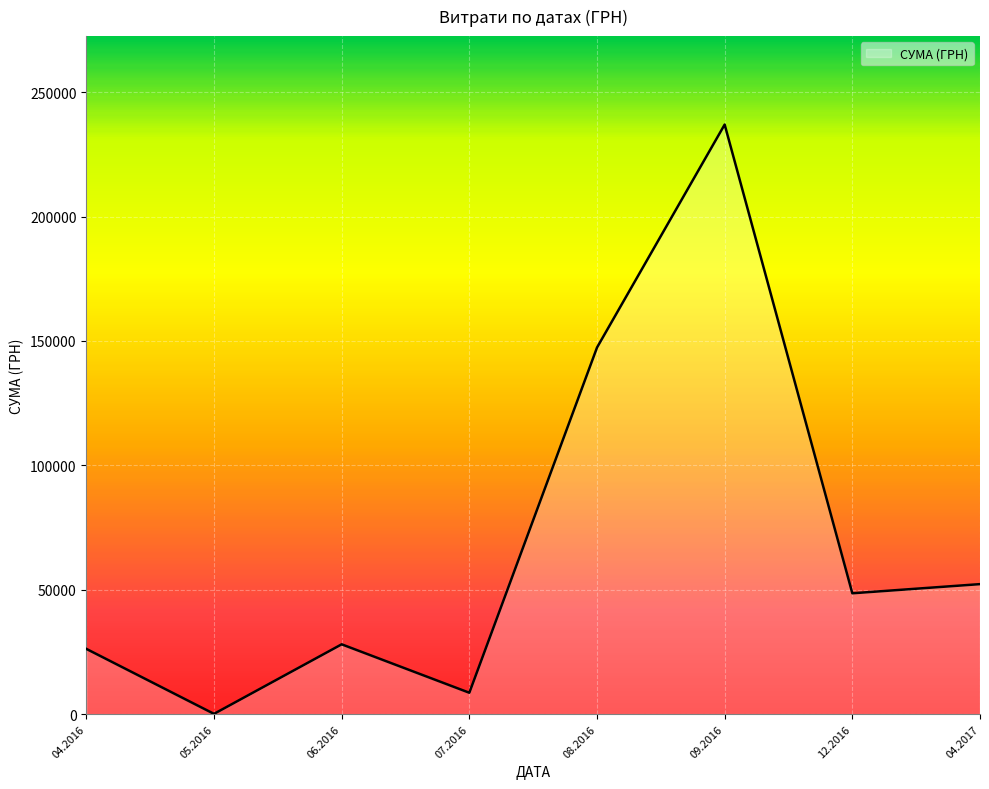

What is the maximum value shown in the chart?

236970.0